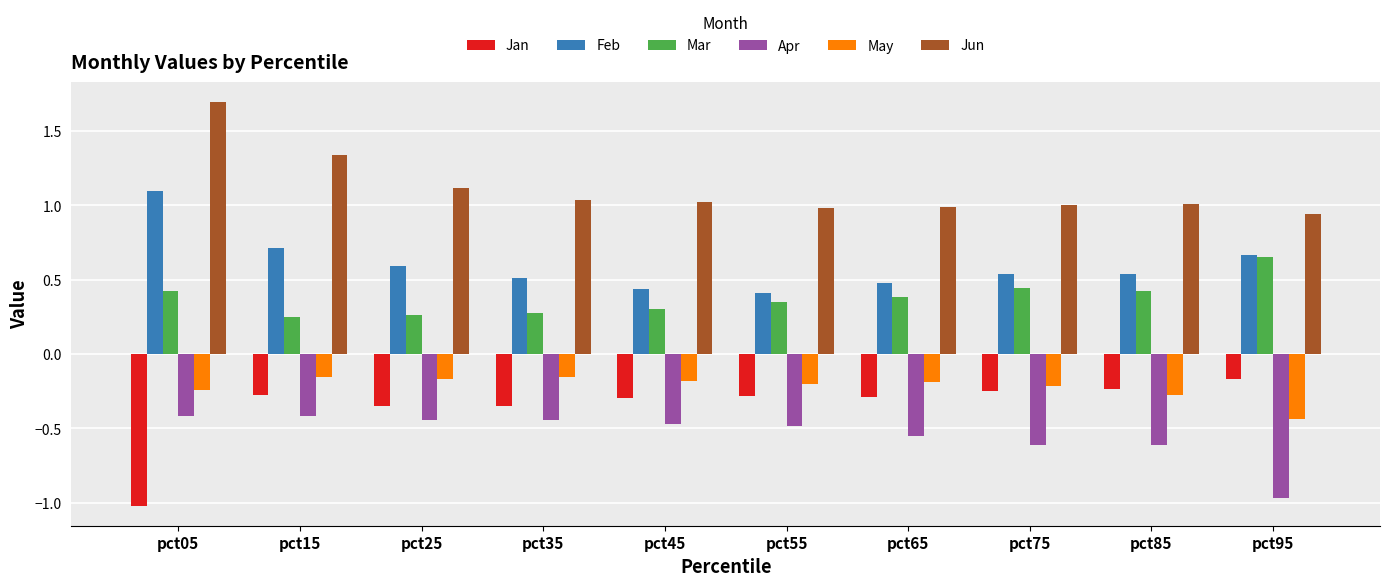

What is the sum of all May values?

-2.2